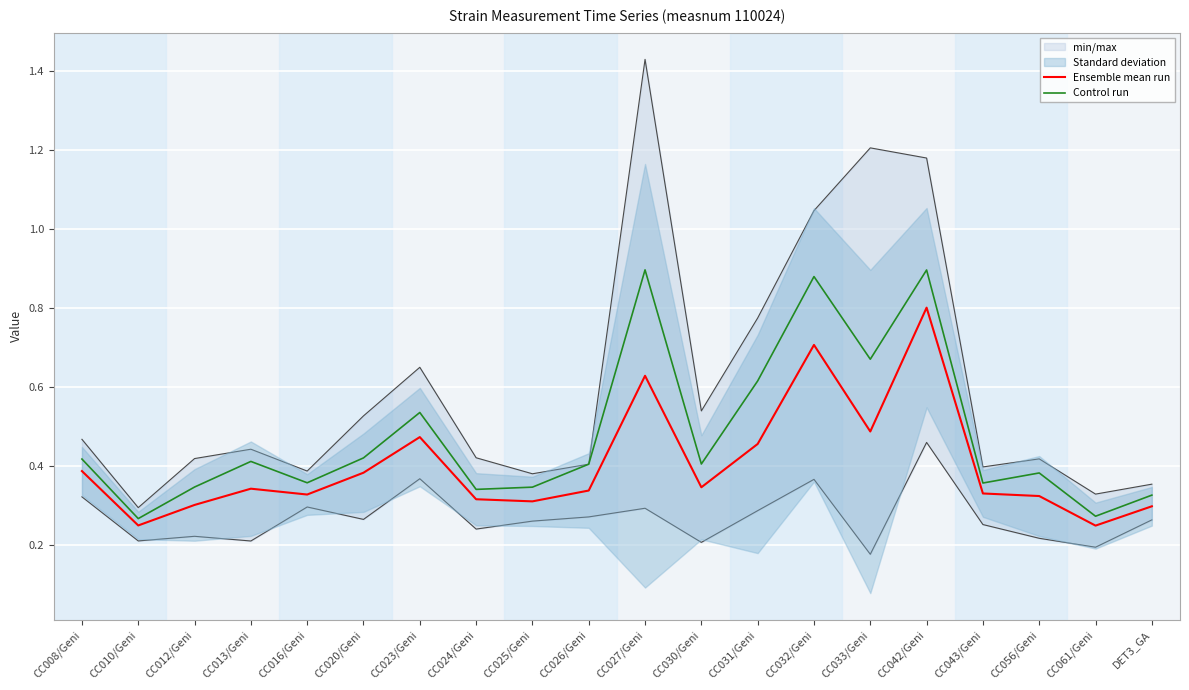

At which category does Ensemble mean run reach its first local valley?

CC010/Geni